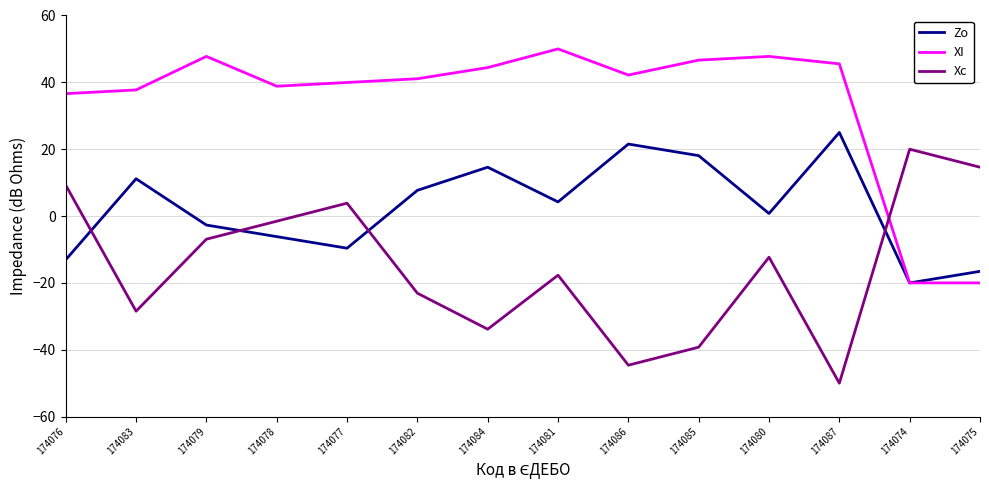

At which category does Zo reach its first local peak?

174083